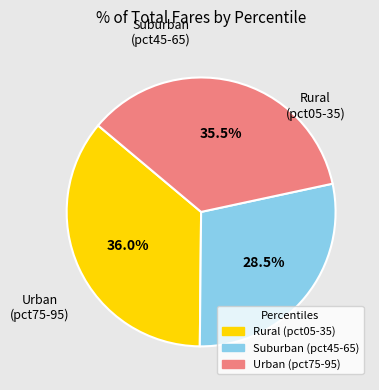

Does any single category account for the majority?

No